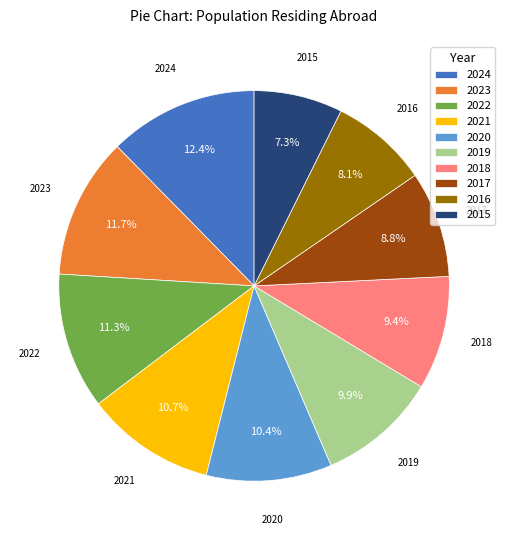

Does 2023 account for over 50% of the chart?

No